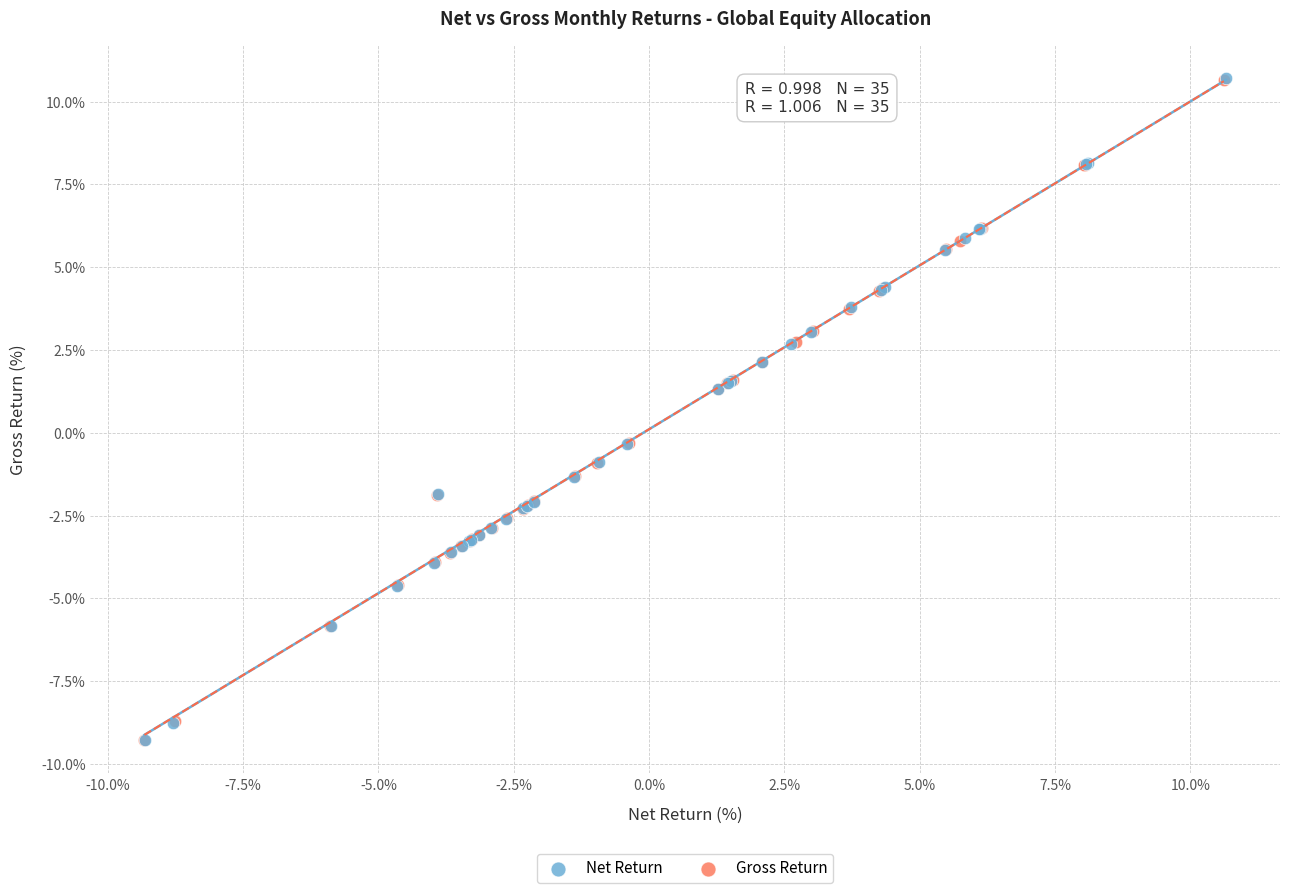

Which series has the largest Y range (max minus min)?

Net Return